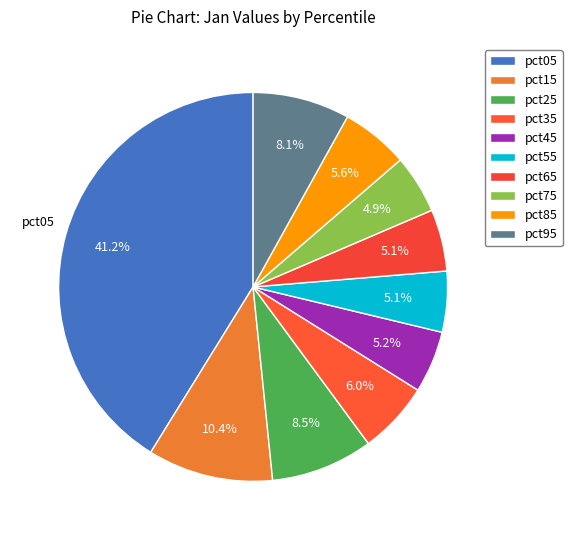

The pct85 slice represents 6% of the pie. True or false?

True